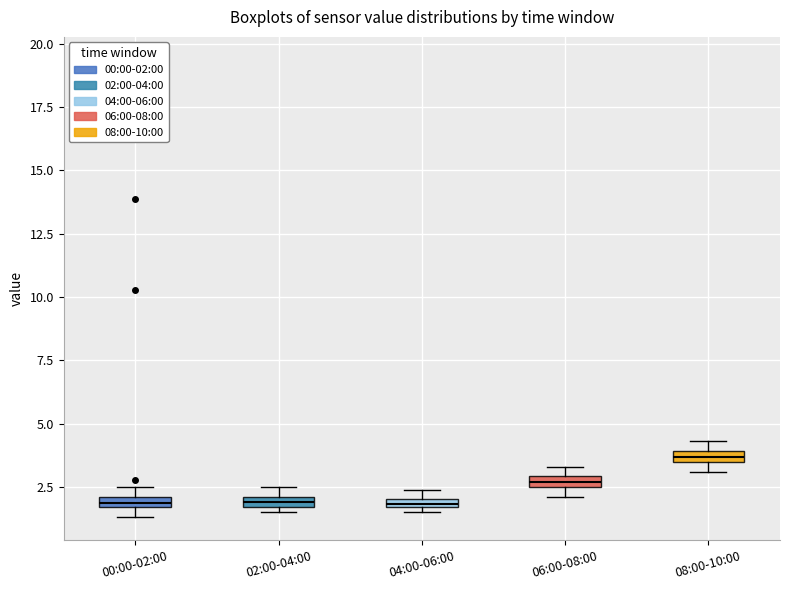

Where is the upper edge of the box for 00:00-02:00 on the y-axis? The values are not printed on the chart, so give them approximately, as read against the axis.

2.0